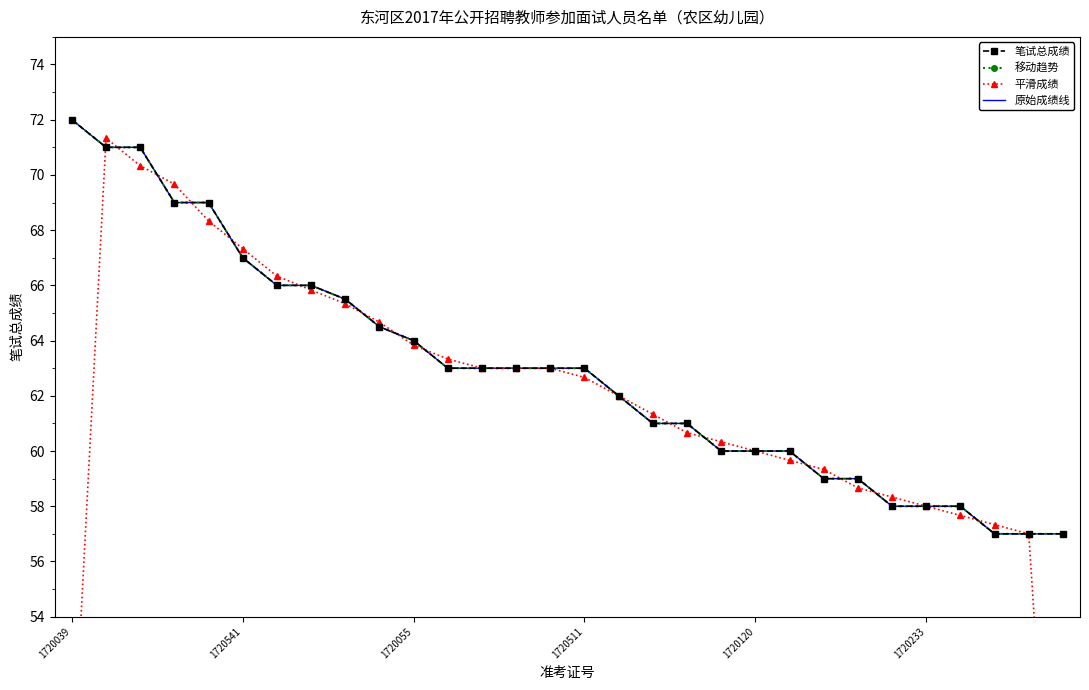

At 6, list the series in order from smallest to largest.

笔试总成绩, 移动趋势, 原始成绩线, 平滑成绩